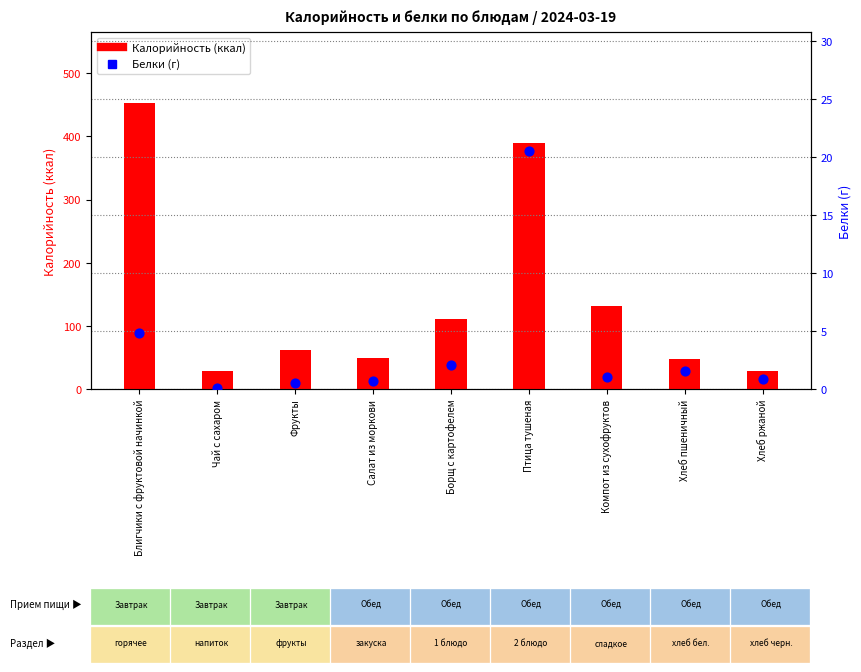

Which series has the widest spread of Y values?

Калорийность (ккал)